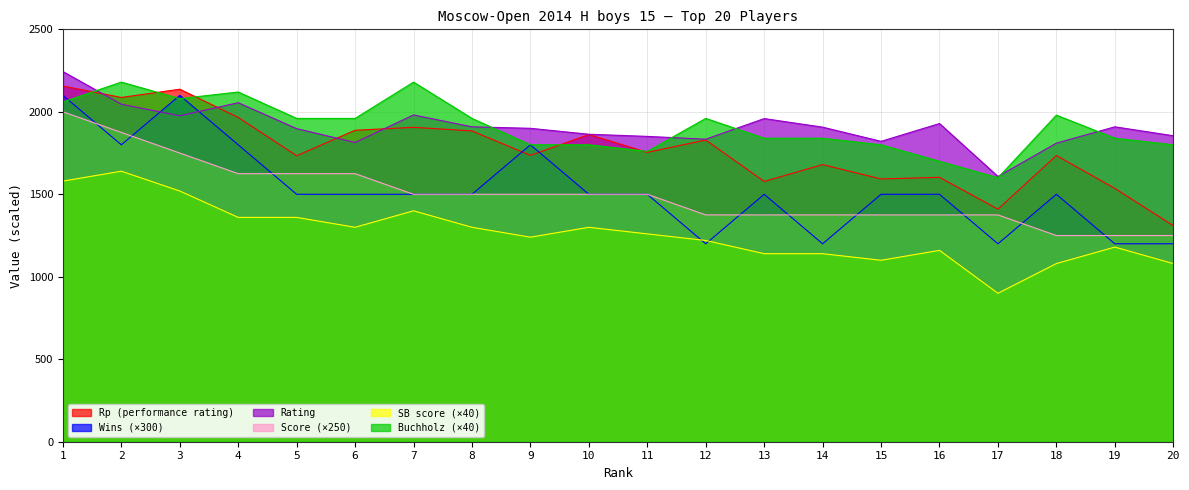

Which has a higher value, 14 or 3?

3